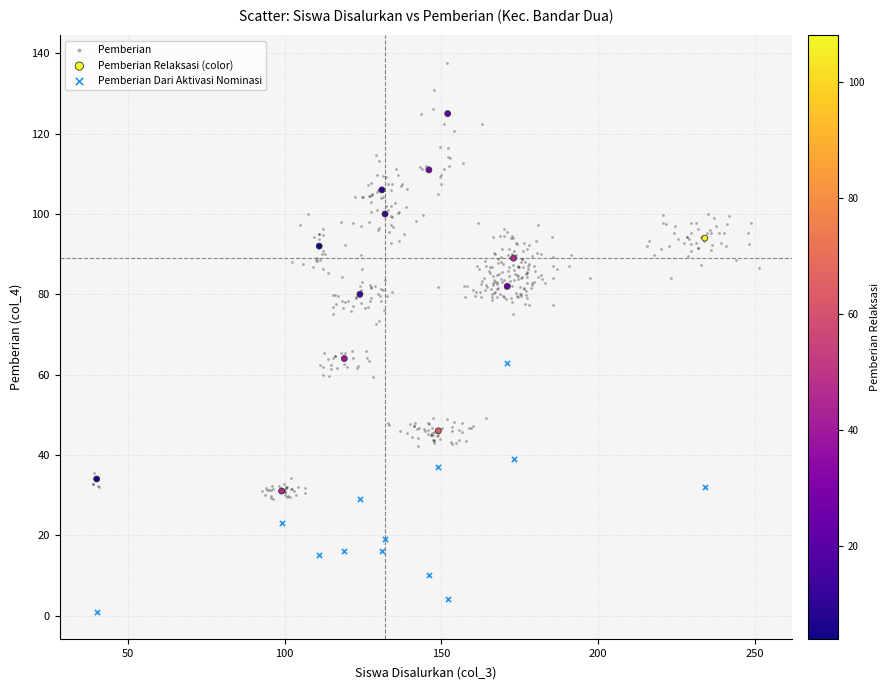

Which series reaches the minimum Y coordinate?

Pemberian Dari Aktivasi Nominasi